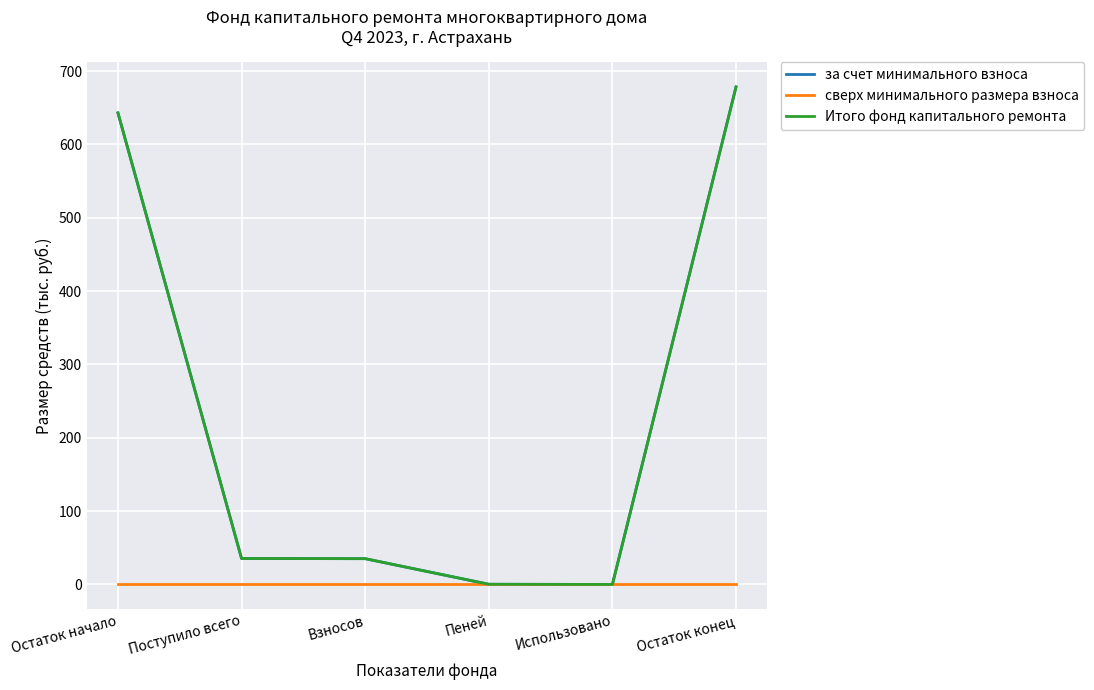

How many lines are shown in the chart?

3